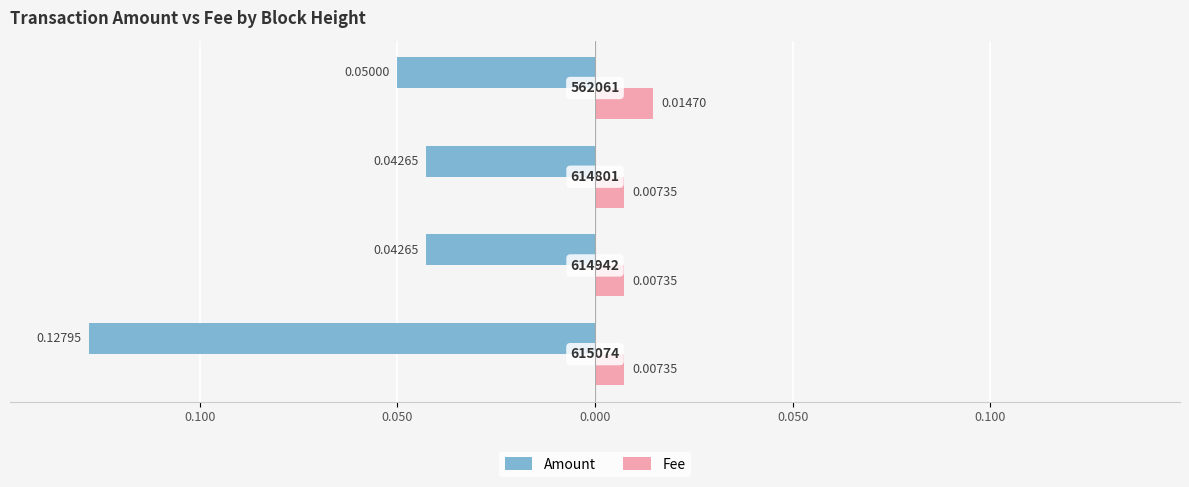

What are all the series names shown in the legend?

Amount, Fee